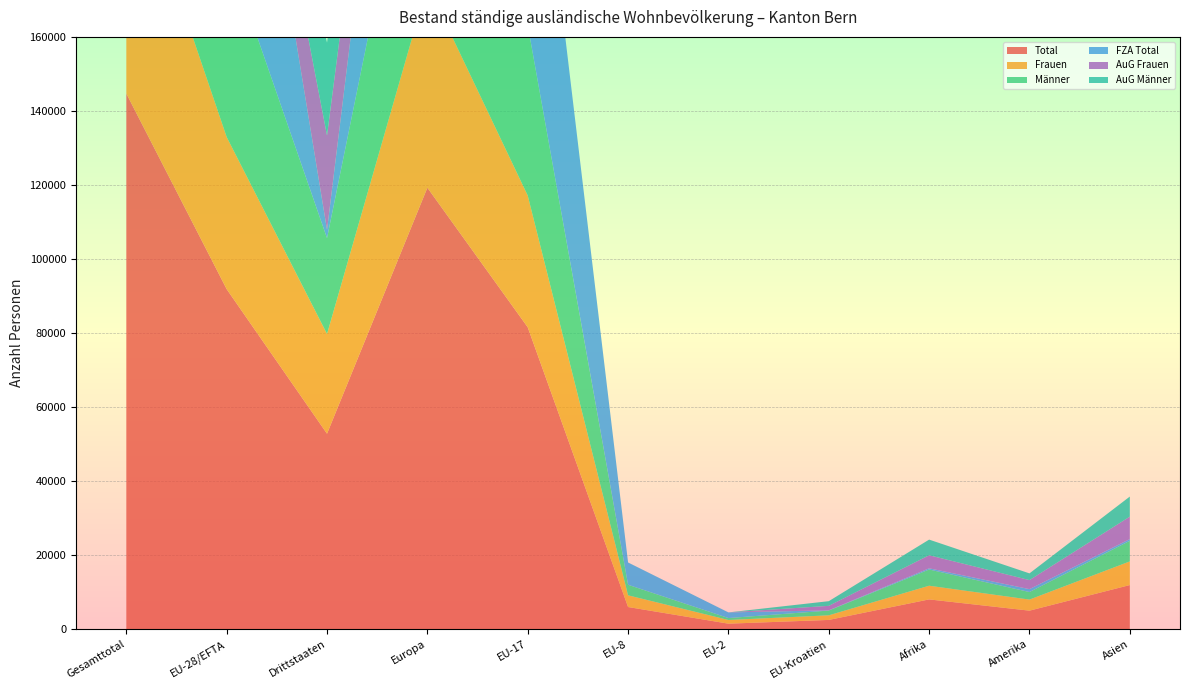

Reading right to left, what are all the values shown in this chart?

Total: Asien=11951	Amerika=5035	Afrika=8075	EU-Kroatien=2532	EU-2=1521	EU-8=6016	EU-17=81580	Europa=119272	Drittstaaten=52820	EU-28/EFTA=91873	Gesamttotal=144693
Frauen: Asien=6386	Amerika=2992	Afrika=3696	EU-Kroatien=1245	EU-2=996	EU-8=3165	EU-17=35568	Europa=54797	Drittstaaten=26943	EU-28/EFTA=41084	Gesamttotal=68027
Männer: Asien=5565	Amerika=2043	Afrika=4379	EU-Kroatien=1287	EU-2=525	EU-8=2851	EU-17=46012	Europa=64475	Drittstaaten=25877	EU-28/EFTA=50789	Gesamttotal=76666
FZA Total: Asien=460	Amerika=780	Afrika=327	EU-Kroatien=67	EU-2=1517	EU-8=6010	EU-17=81574	Europa=90053	Drittstaaten=2254	EU-28/EFTA=89392	Gesamttotal=91646
AuG Frauen: Asien=6069	Amerika=2438	Afrika=3520	EU-Kroatien=1205	EU-2=2	EU-8=4	EU-17=3	Europa=14502	Drittstaaten=25458	EU-28/EFTA=1214	Gesamttotal=26672
AuG Männer: Asien=5422	Amerika=1817	Afrika=4228	EU-Kroatien=1260	EU-2=2	EU-8=2	EU-17=3	Europa=14717	Drittstaaten=25108	EU-28/EFTA=1267	Gesamttotal=26375